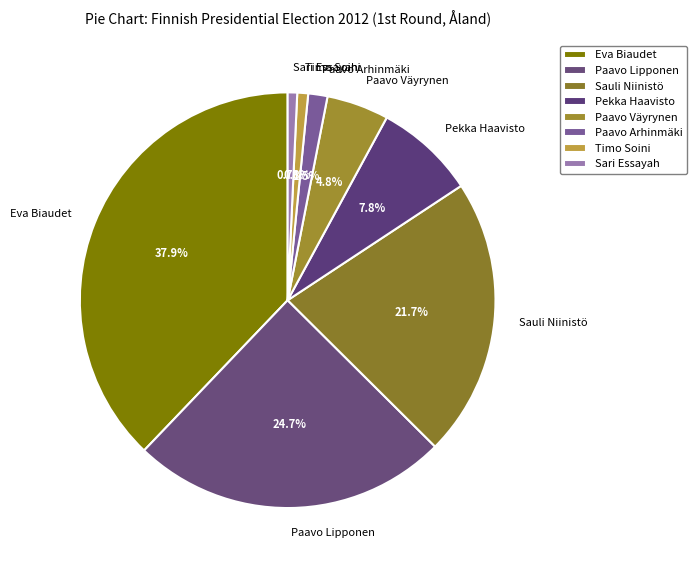

Is it true that Sari Essayah is 9% of the pie?

False